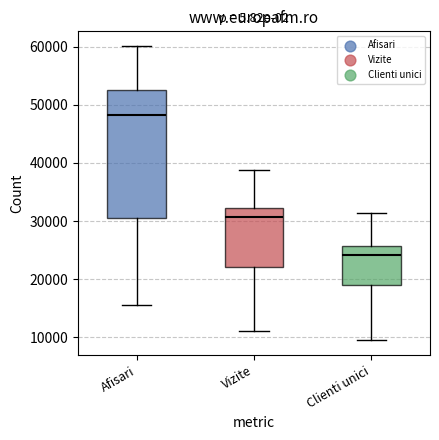

Where does the upper whisker of the box for Clienti unici end on the y-axis? The values are not printed on the chart, so give them approximately, as read against the axis.

31000